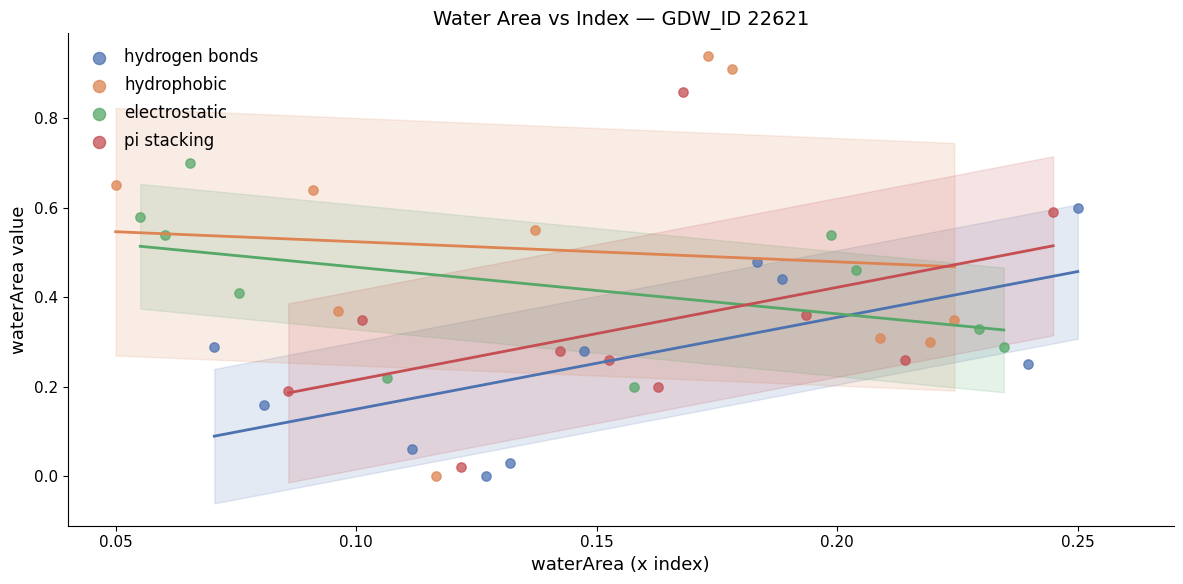

Which series contains the highest Y value?

hydrophobic